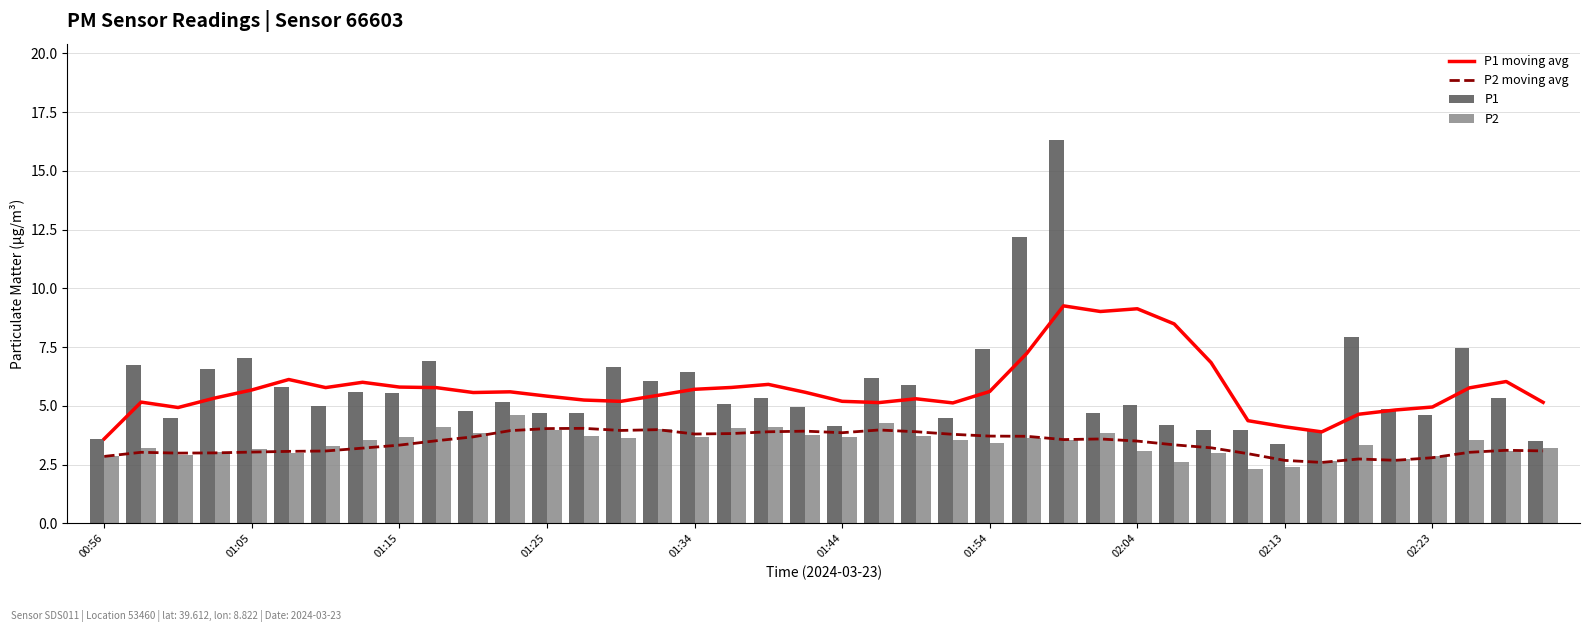

The P1 series shows 1.9 at 01:34. True or false?

False